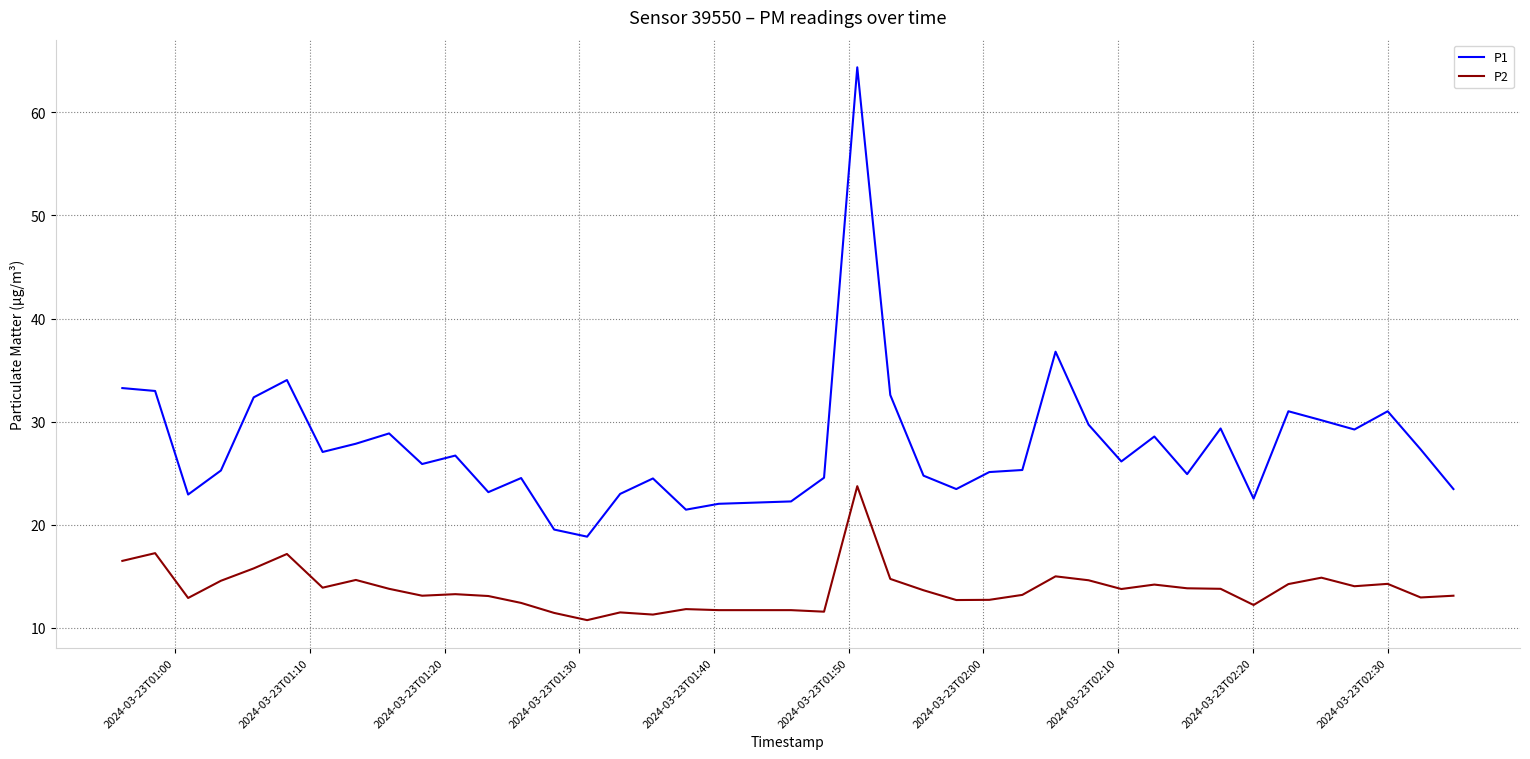

Rank the series by their average value, from highest to lowest.

P1, P2